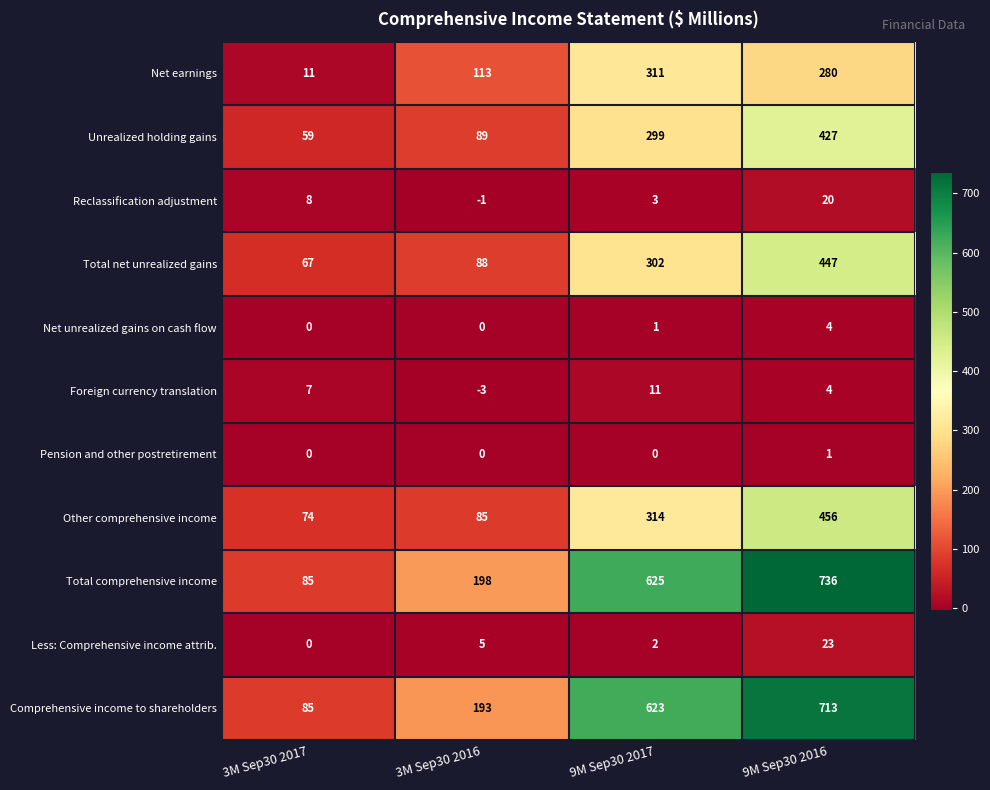

How many Foreign currency translation values are between 4 and 11?

3